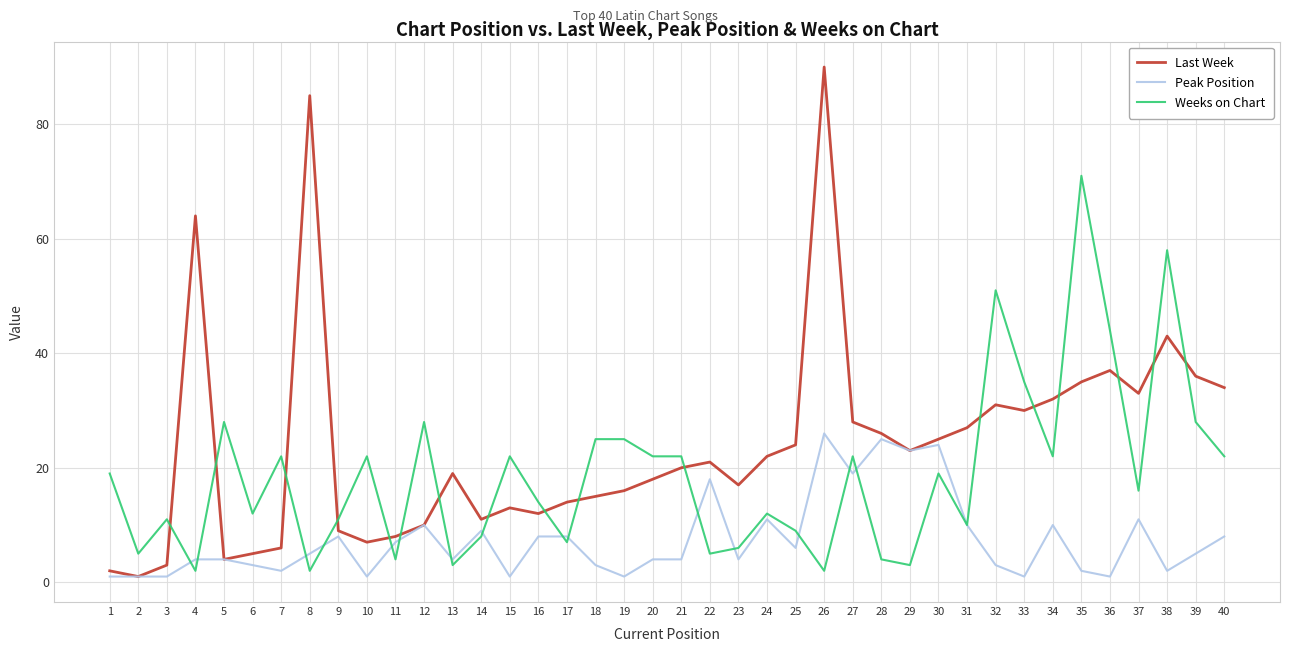

What are all the series names shown in the legend?

Last Week, Peak Position, Weeks on Chart